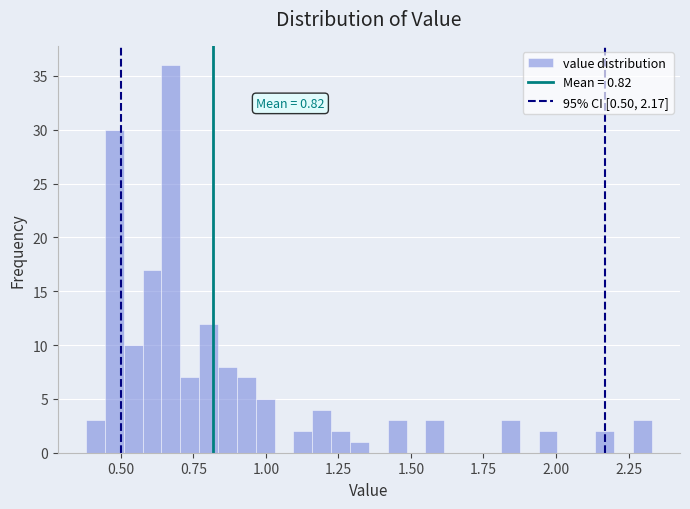

Read against the x-axis, roughly where is the centre of the tallest bar?

0.65